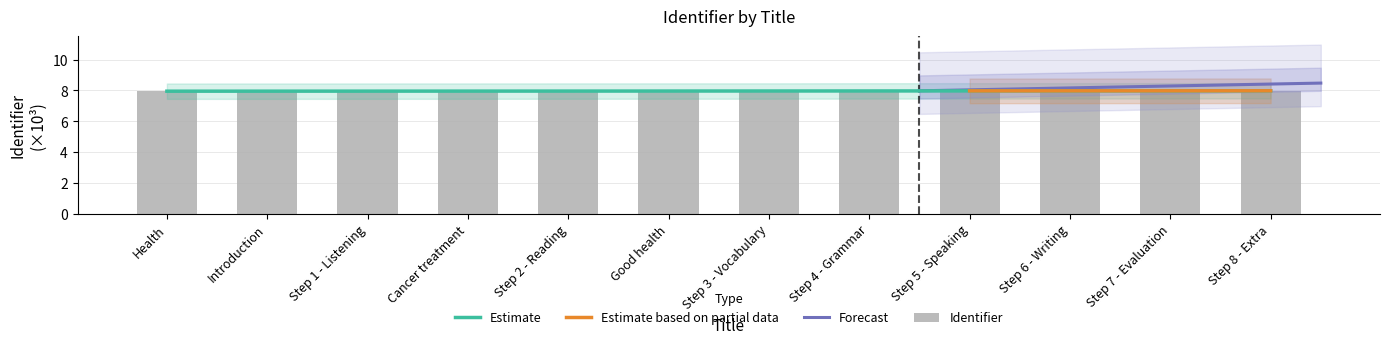

Reading left to right, what are all the values shown in this chart?

8.0	8.0	8.0	8.0	8.0	8.0	8.0	8.0	8.0	8.0	8.0	8.0